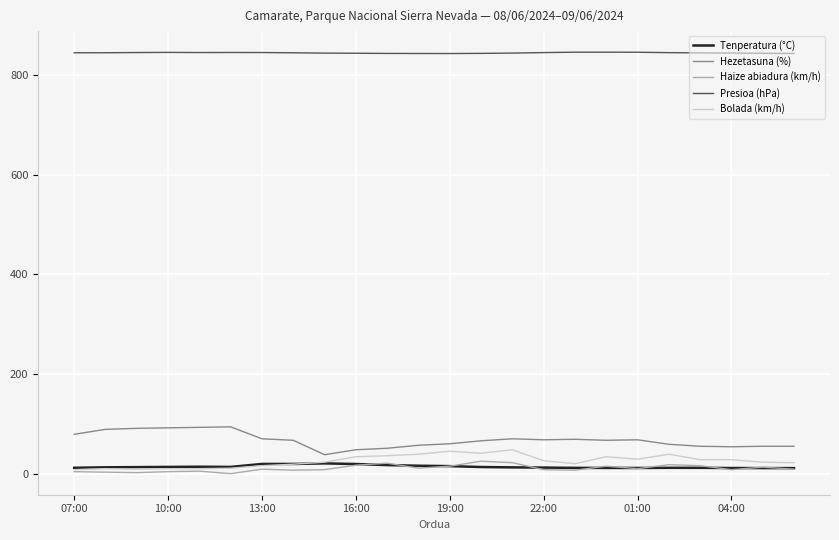

True or false: Haize abiadura (km/h) and Presioa (hPa) intersect in this chart.

False